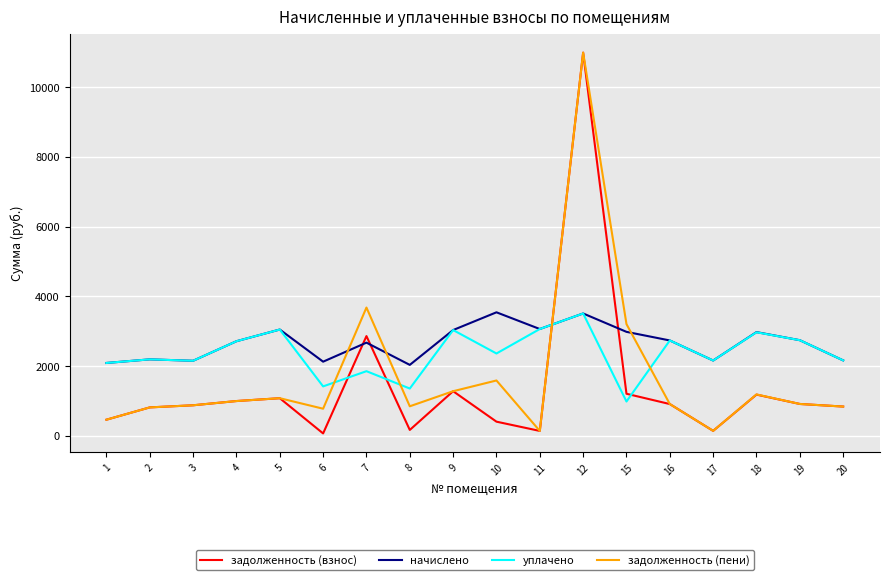

What is the maximum value for задолженность (пени)?

10990.1